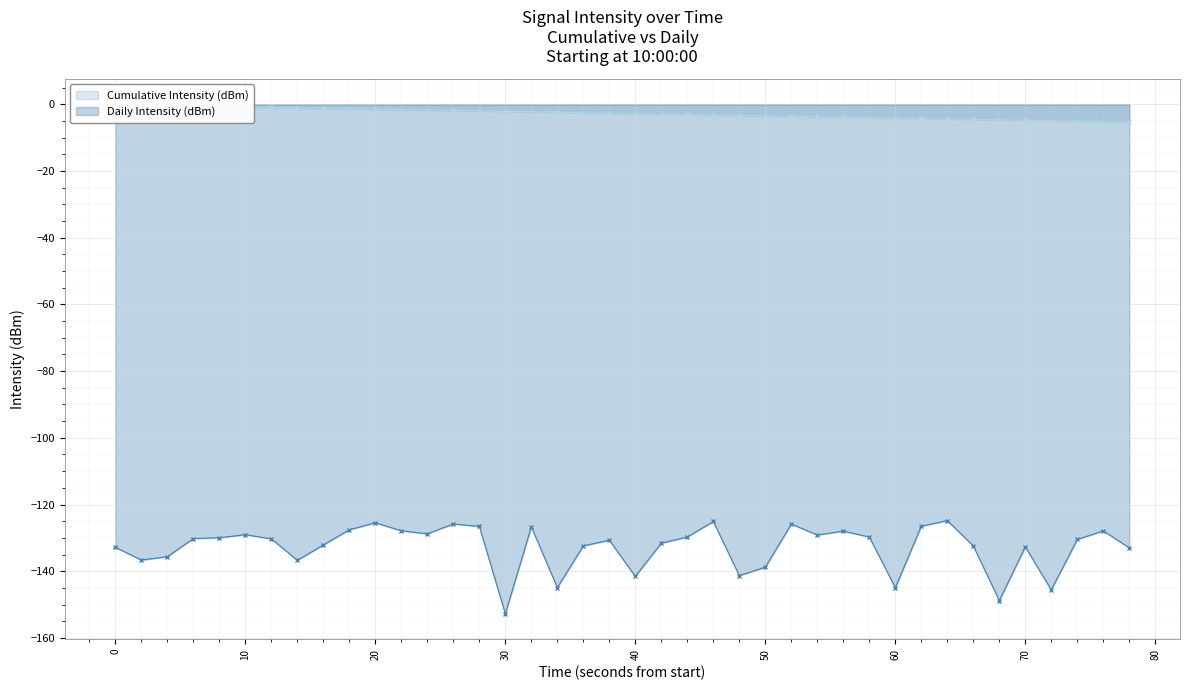

The value of Daily Intensity (dBm) at 40 is -141.5. True or false?

True